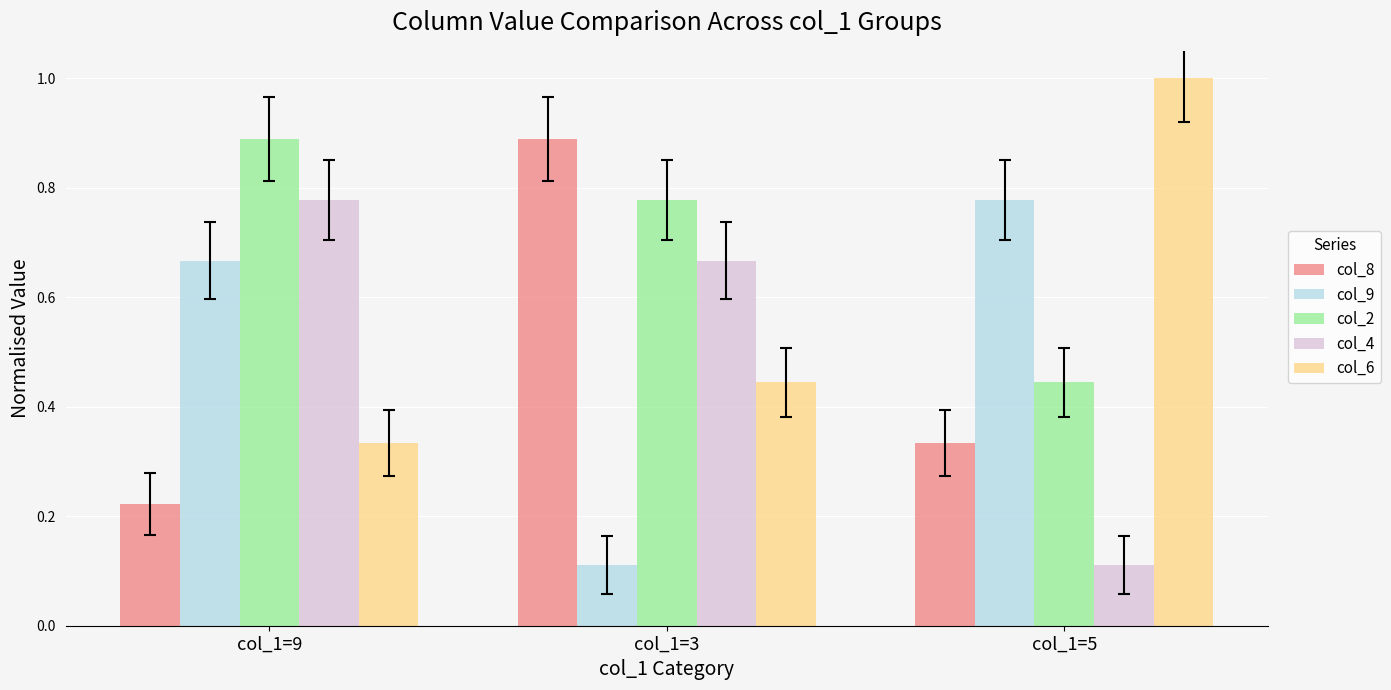

What position from the left is col_1=5?

3